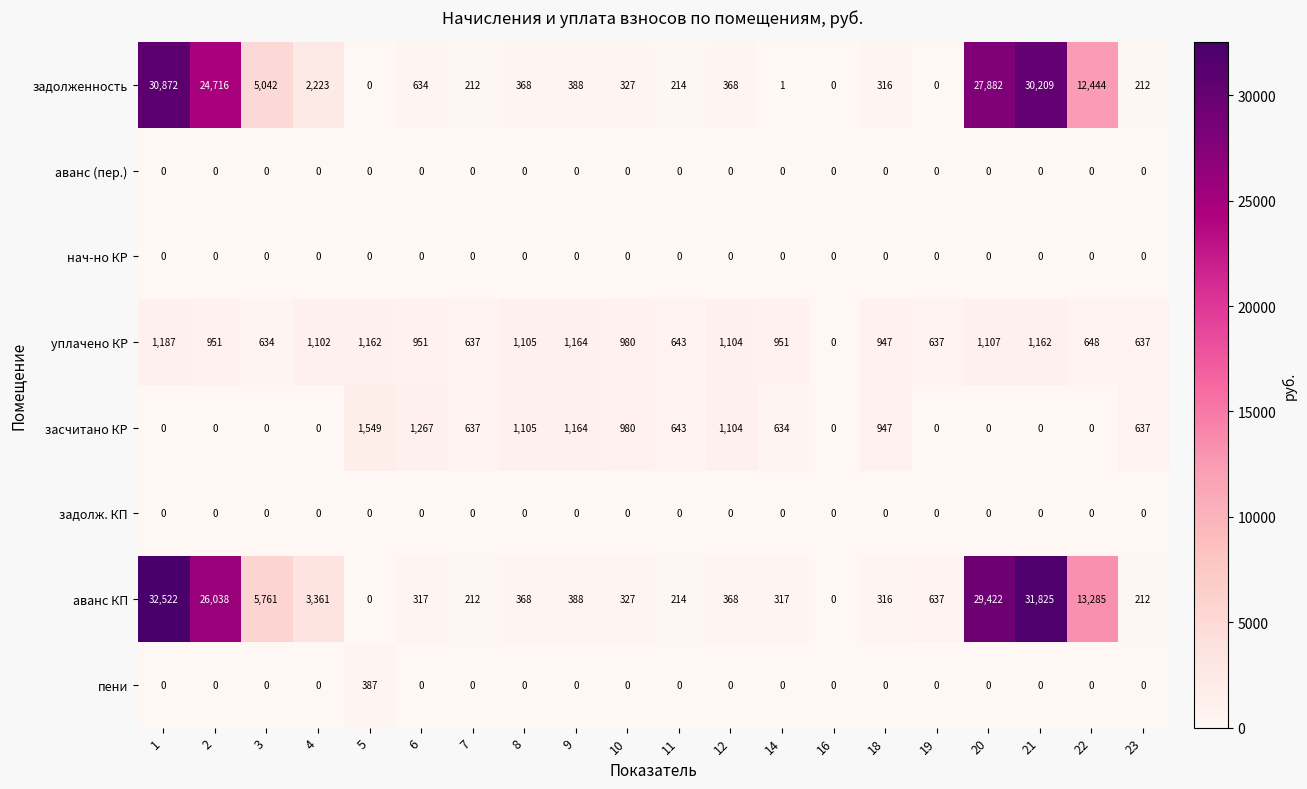

Is it true that задолженность equals 0 at 14?

False